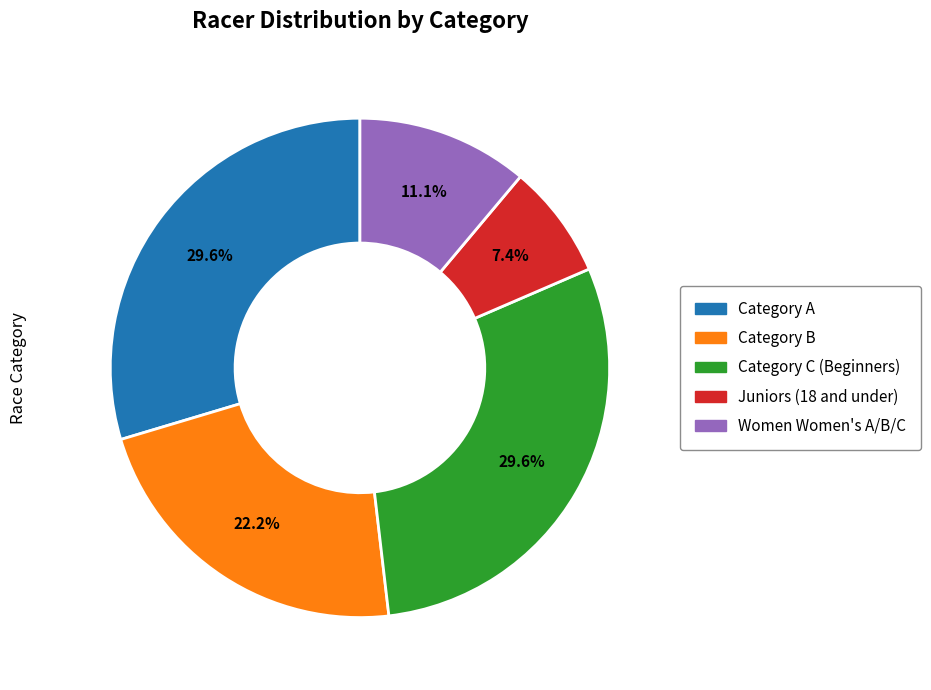

What percentage do Category C (Beginners) and Juniors (18 and under) together represent?

37.0%